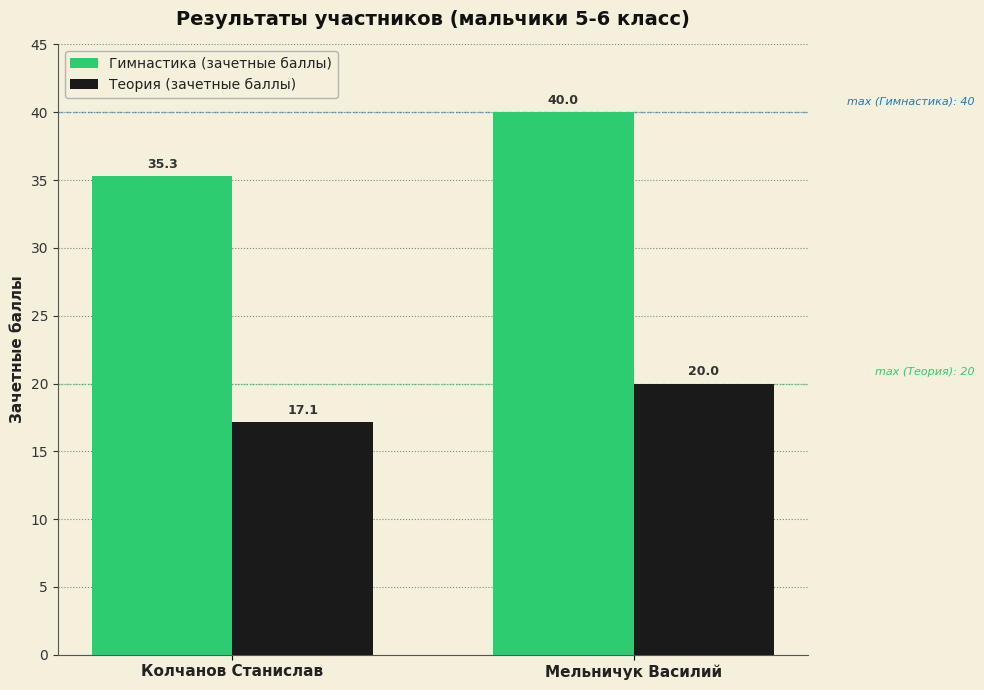

What value does the Гимнастика (зачетные баллы) series have at Колчанов Станислав?

35.3